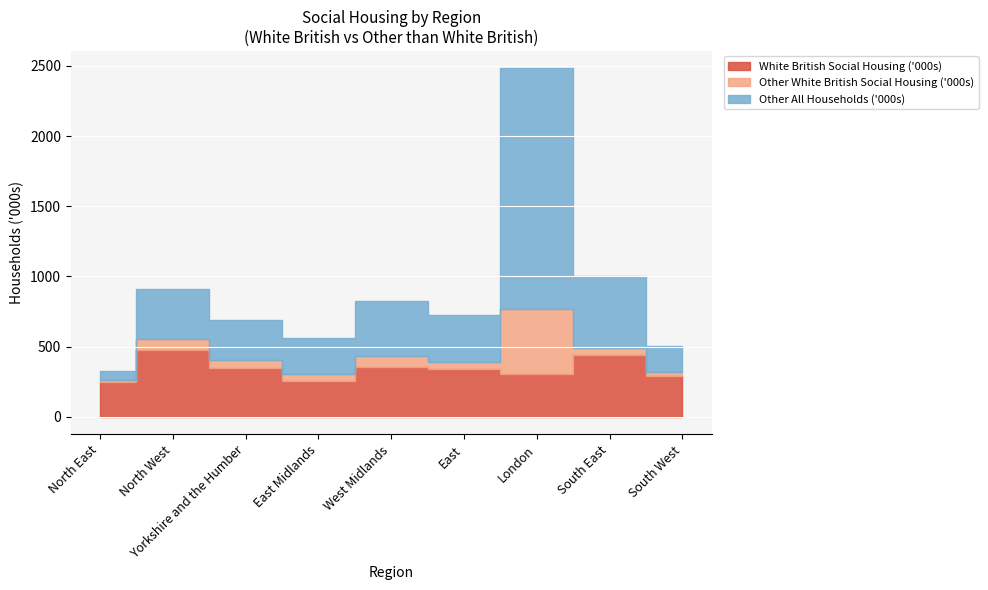

How many series are shown in this chart?

3